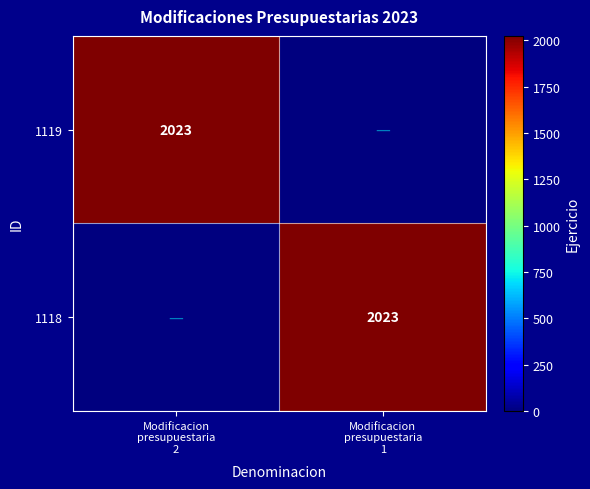

What is the difference between the 1118 values at Modificacion presupuestaria 1 and Modificacion presupuestaria 2?

2023